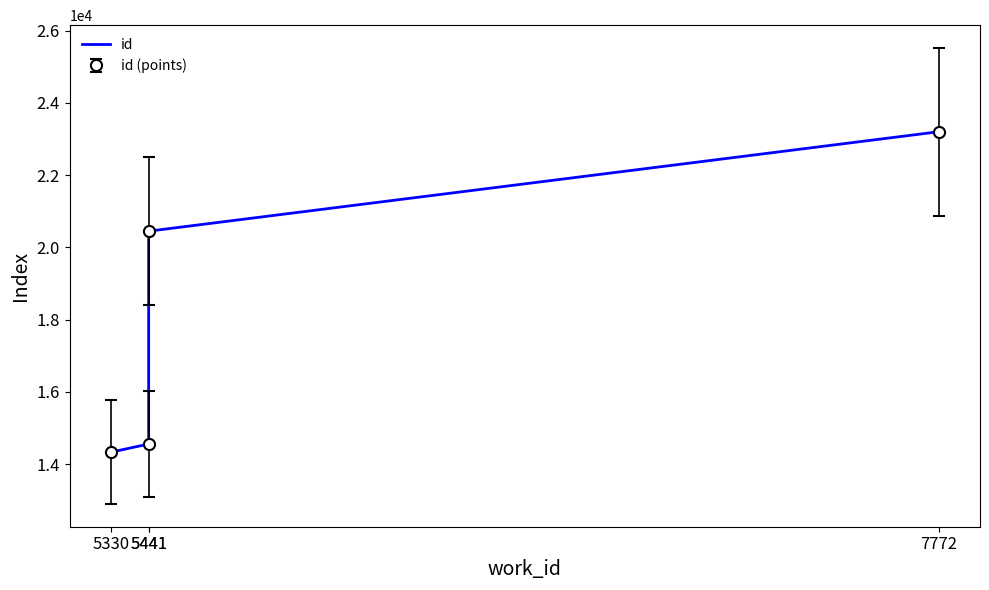

What is the sum of the values at 5441 and 7772?

43653